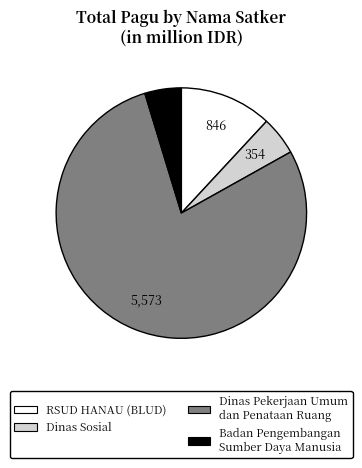

Is there any slice that represents more than half of the pie?

Yes